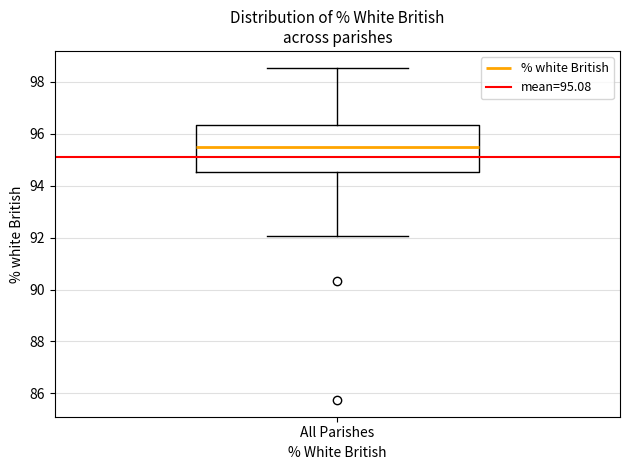

Where does the lower whisker of the box for All Parishes end on the y-axis? The values are not printed on the chart, so give them approximately, as read against the axis.

92.0